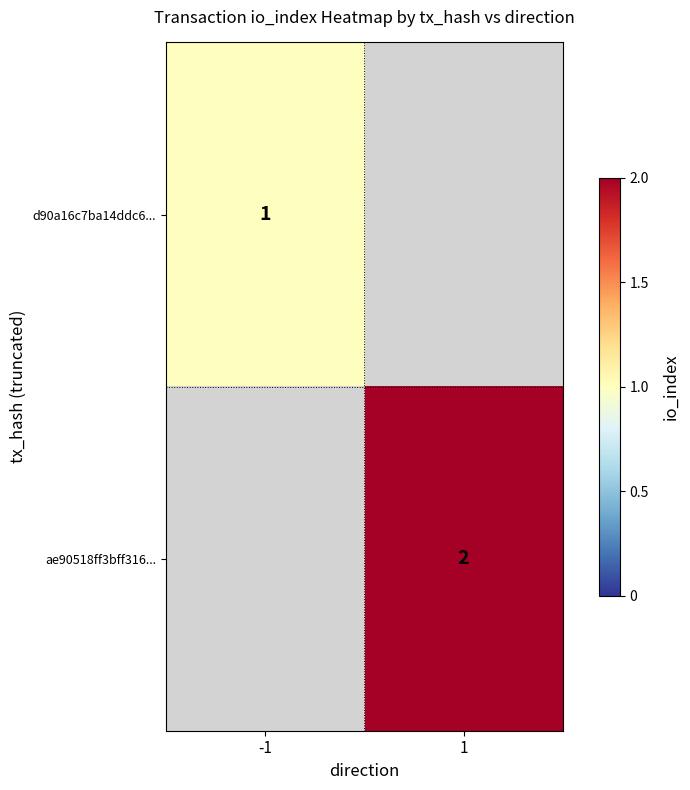

True or false: ae90518ff3bff316... has a value of 1 at 1.

False